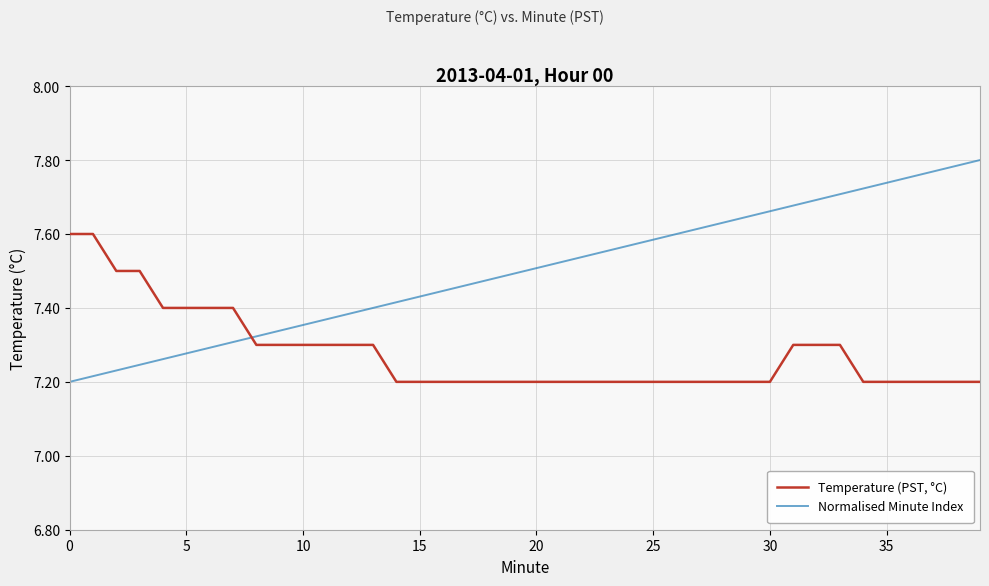

Which series has the widest spread of values?

Normalised Minute Index